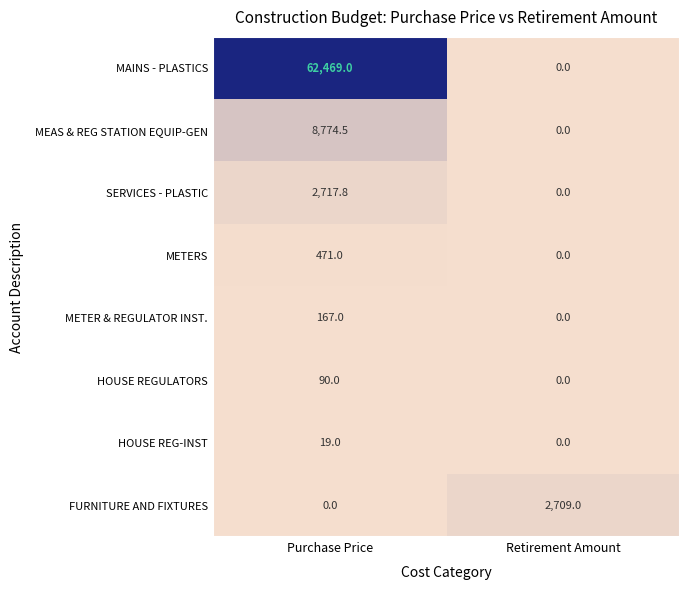

What is the sum of the SERVICES - PLASTIC values at Retirement Amount and Purchase Price?

2717.8